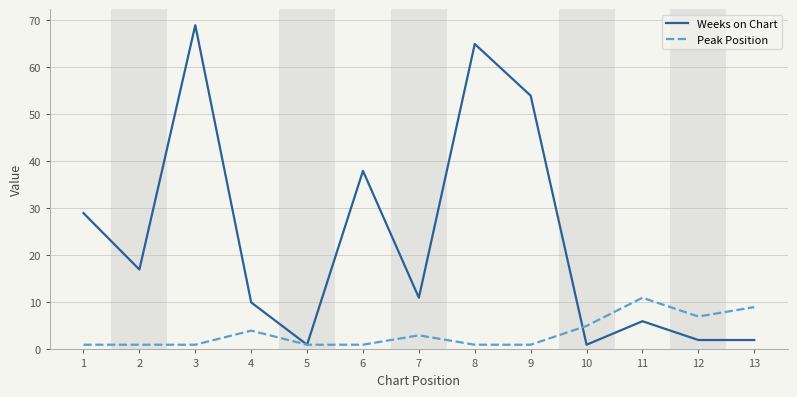

In Weeks on Chart, how many points are higher than both neighbors (excluding endpoints)?

4